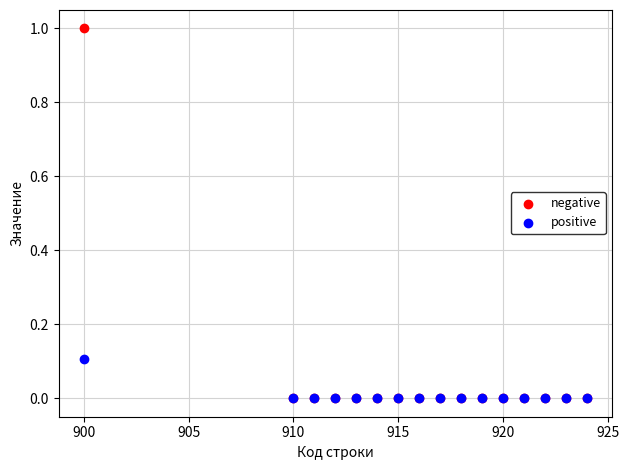

Which series reaches the maximum Y coordinate?

negative